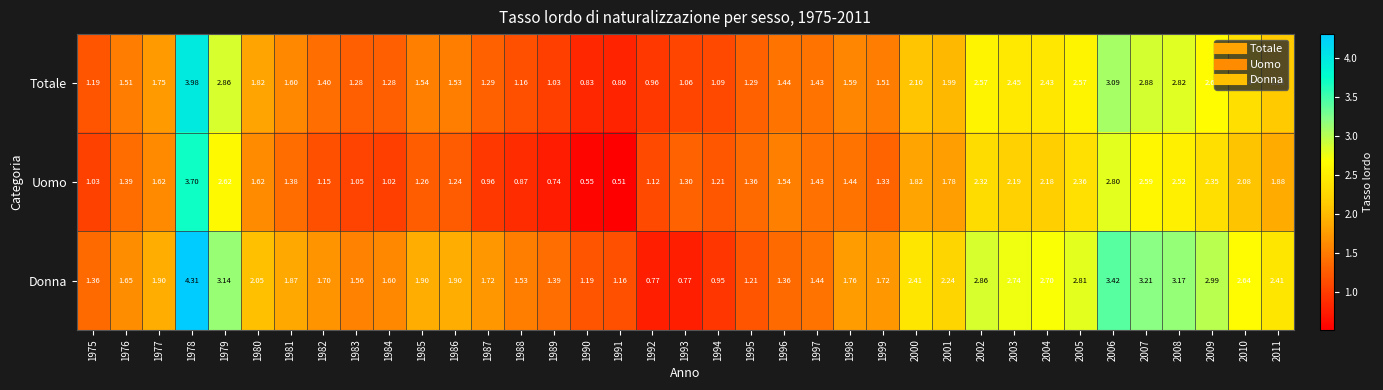

Is the value of Donna at 2008 greater than the value of Totale at 1986?

Yes